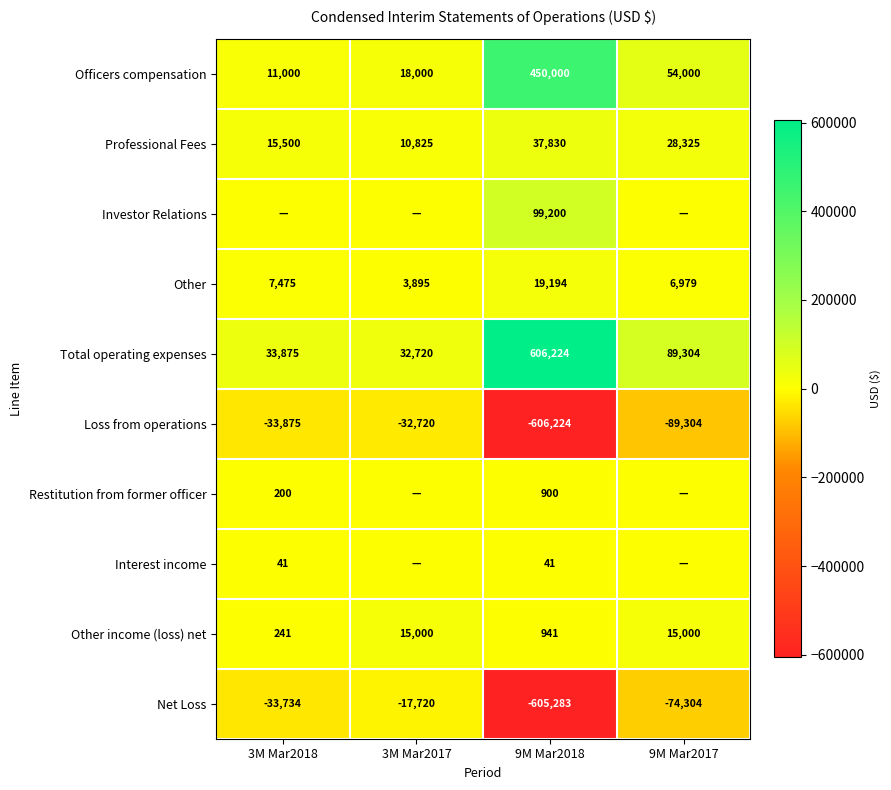

Rank the series at 9M Mar2018 from lowest to highest value.

Loss from operations, Net Loss, Interest income, Restitution from former officer, Other income (loss) net, Other, Professional Fees, Investor Relations, Officers compensation, Total operating expenses